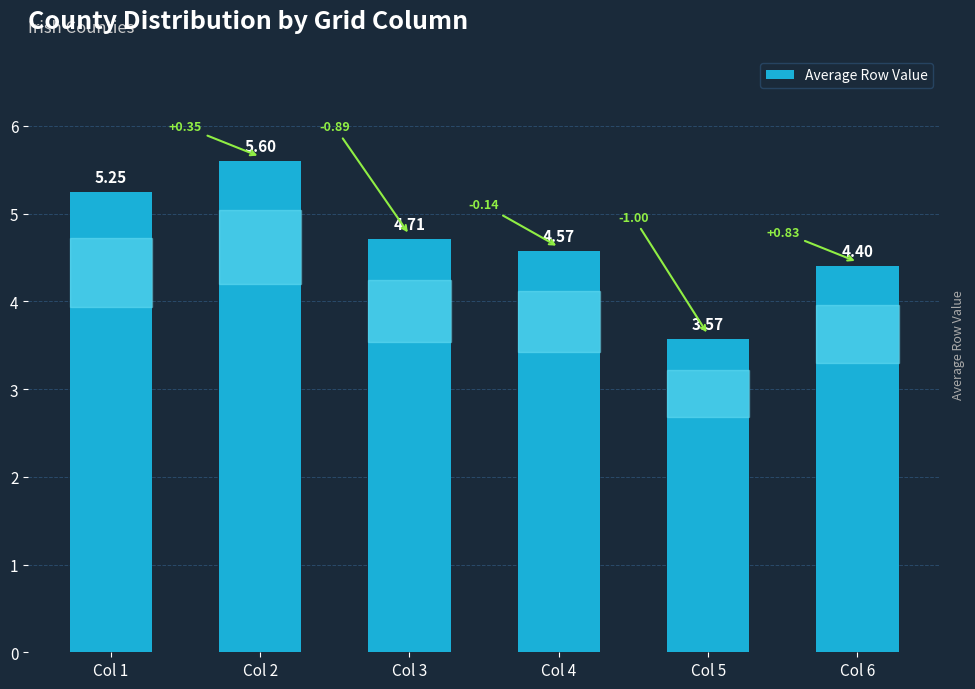

How many categories are shown in the chart?

6